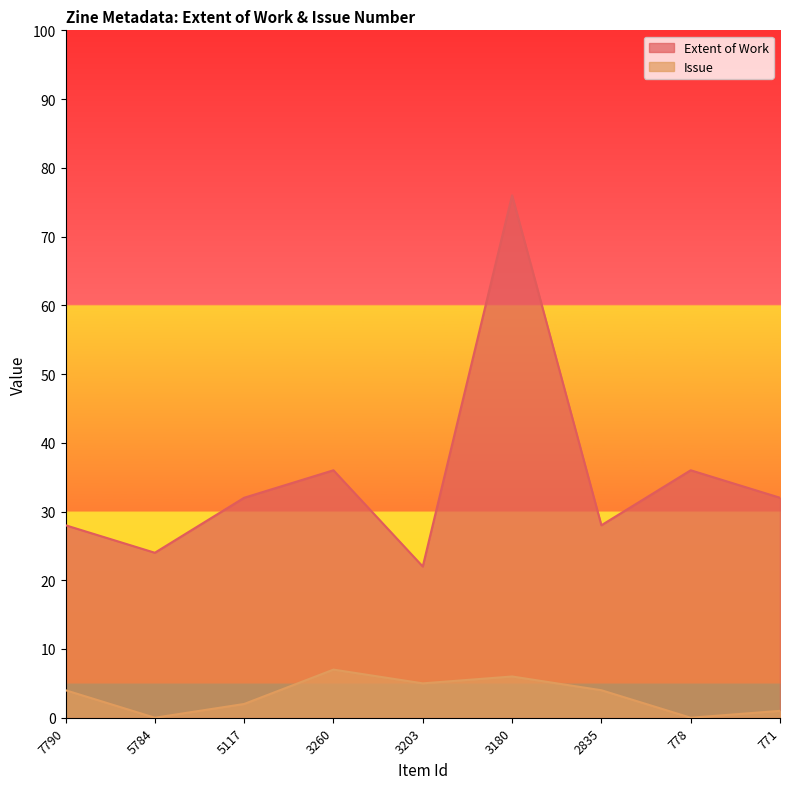

Which series has the widest spread of values?

Extent of Work